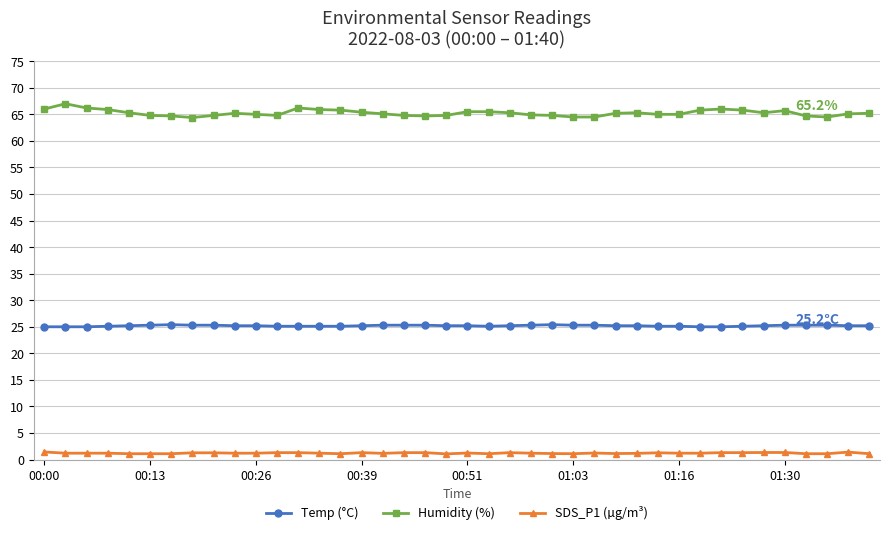

What is the value of the SDS_P1 (µg/m³) point at the 6th from the left?

1.1